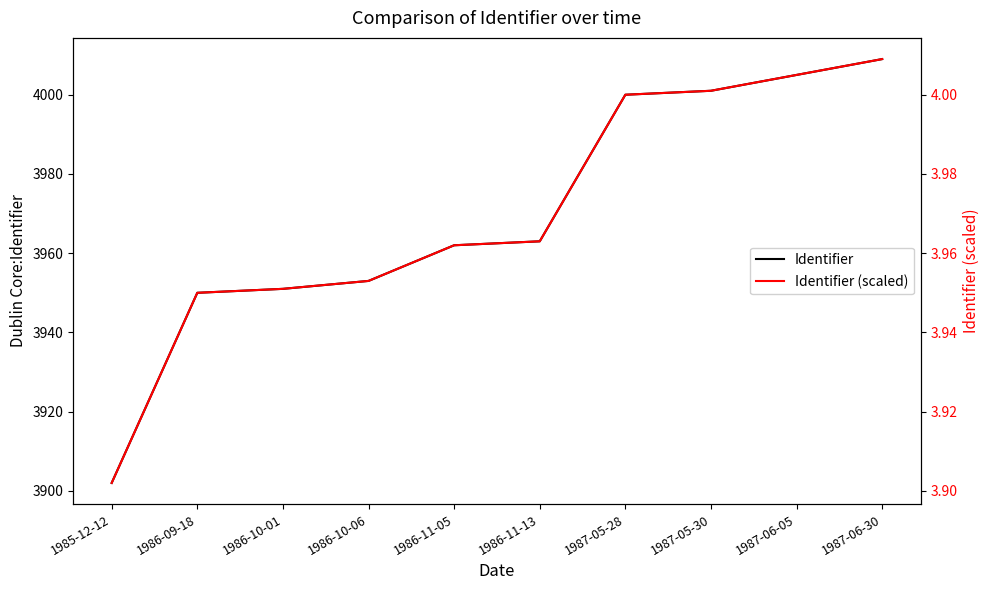

Which has a higher value, 1986-10-01 or 1987-05-30?

1987-05-30